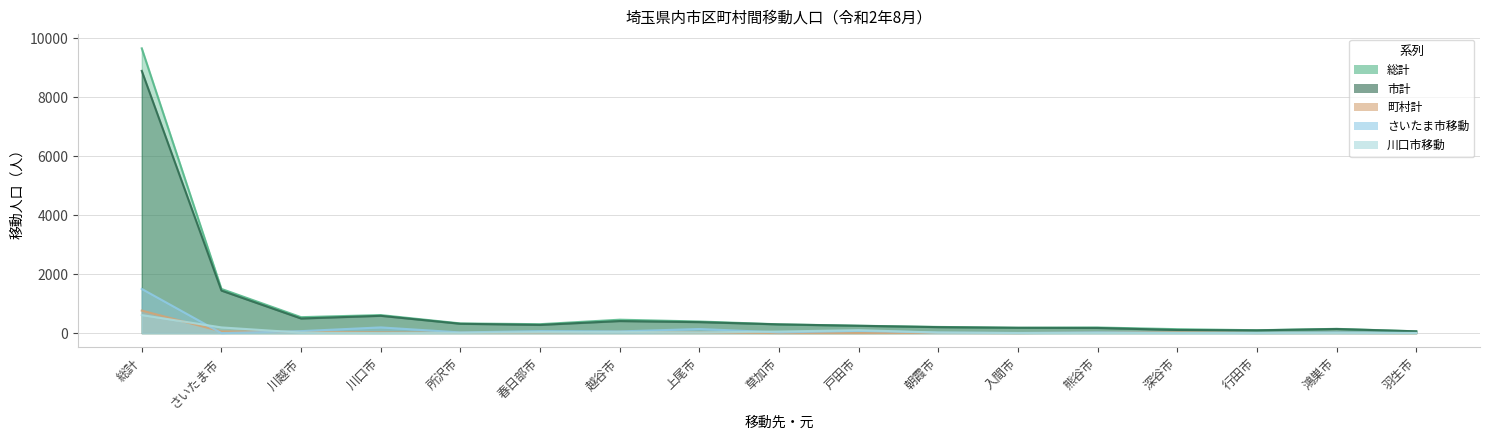

Between which two adjacent categories do 川口市移動 and さいたま市移動 first intersect?

総計 and さいたま市